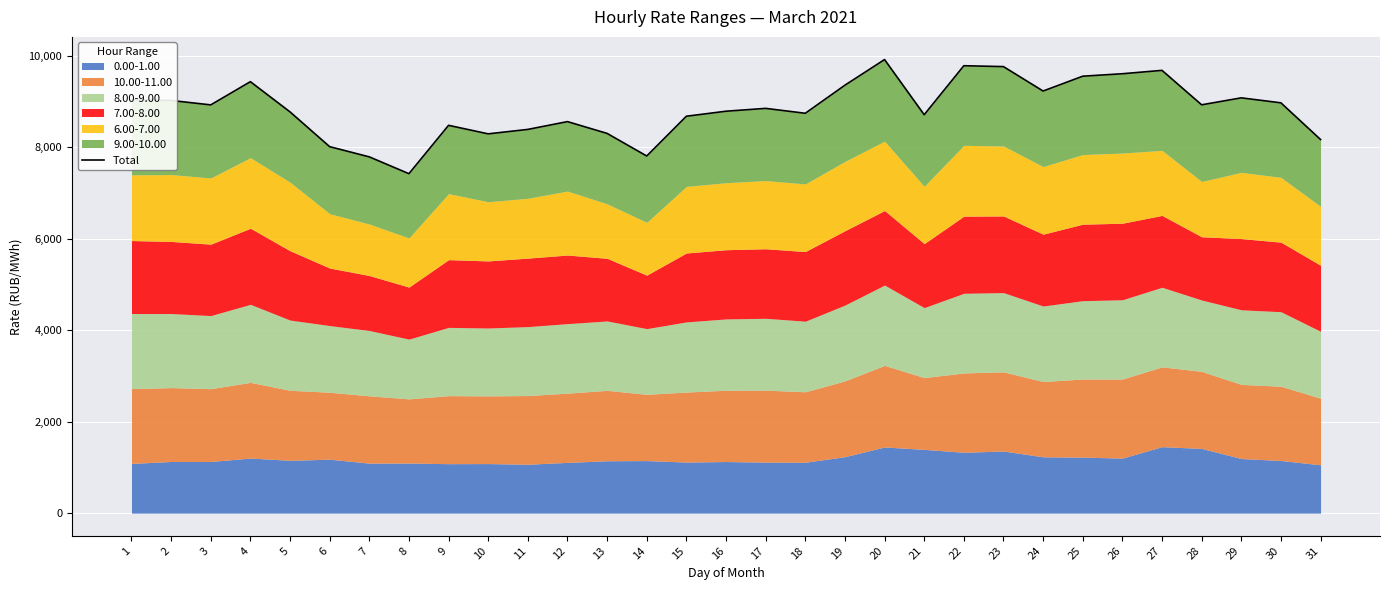

List the labels in order of value, largest first.

20, 22, 23, 27, 26, 25, 4, 19, 24, 29, 1, 2, 30, 28, 3, 17, 16, 5, 18, 21, 15, 12, 9, 11, 13, 10, 31, 6, 14, 7, 8